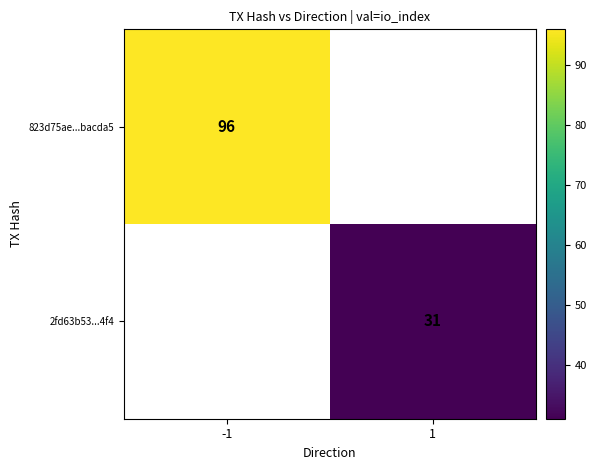

Is it true that 823d75ae...bacda5 equals 96 at -1?

True